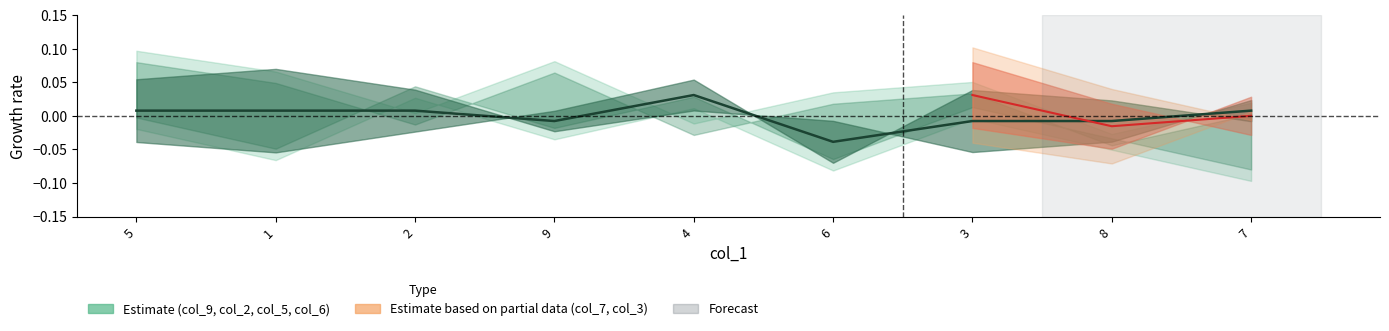

Does the chart have visible grid lines?

No